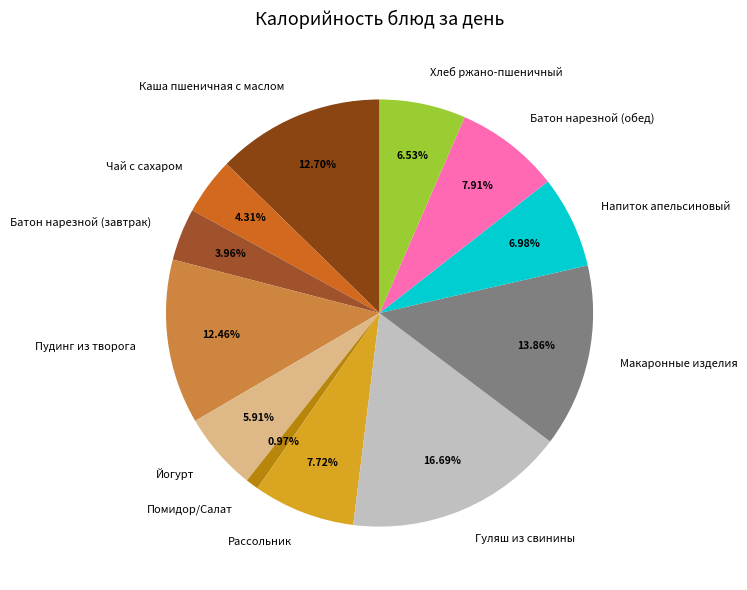

Does Чай с сахаром account for over 50% of the chart?

No